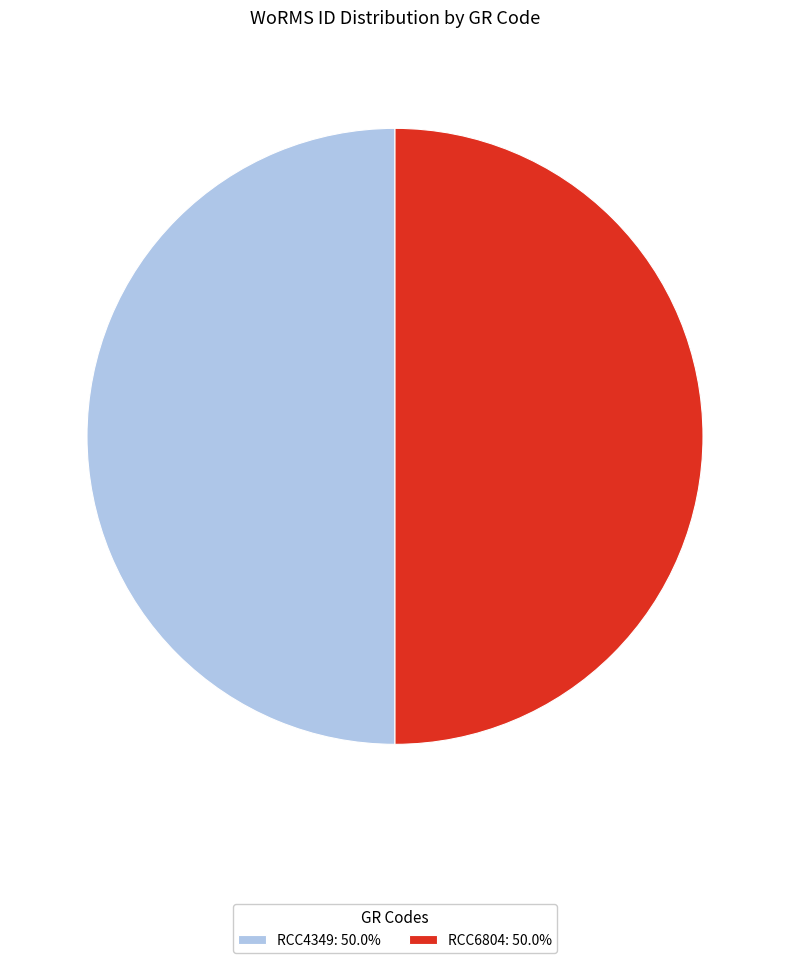

What is the ratio of the value at RCC4349: 50.0% to the value at RCC6804: 50.0%?

1.0